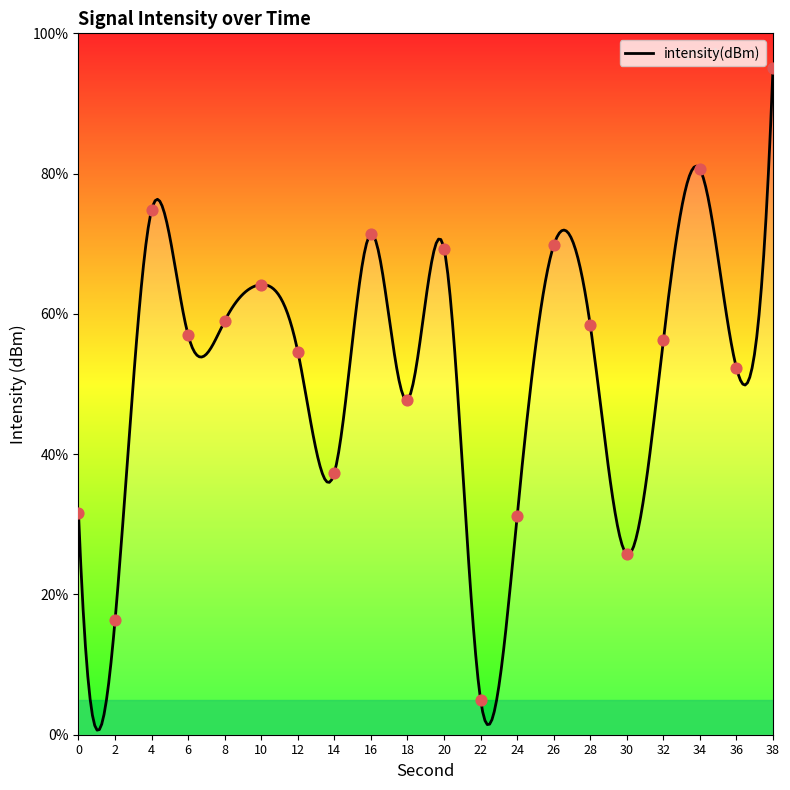

Approximately how many times larger is the value at 8 compared to 38?

0.6